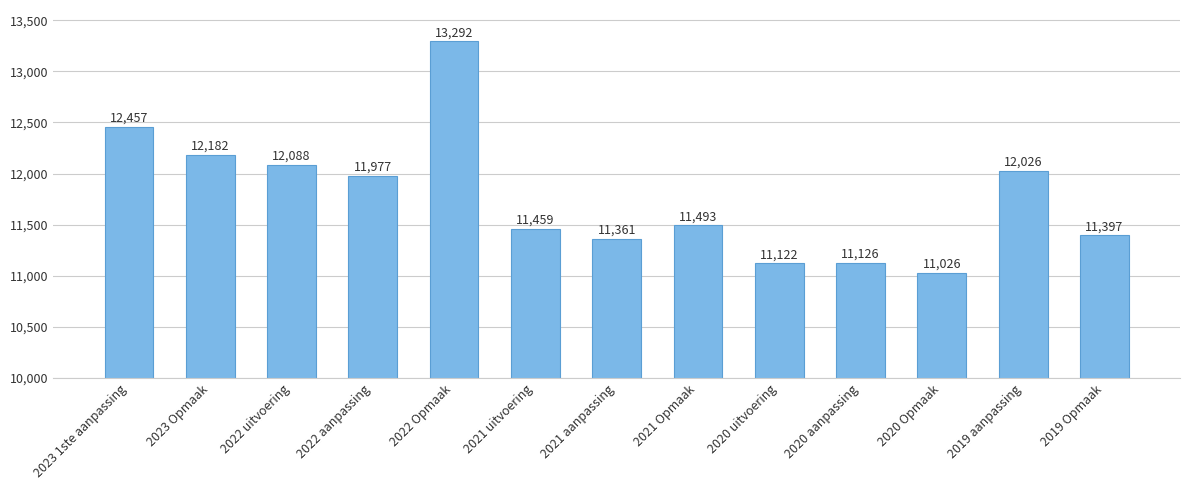

Reading left to right, transcribe all the data shown in this chart.

2023 1ste aanpassing=12457	2023 Opmaak=12182	2022 uitvoering=12088	2022 aanpassing=11977	2022 Opmaak=13292	2021 uitvoering=11459	2021 aanpassing=11361	2021 Opmaak=11493	2020 uitvoering=11122	2020 aanpassing=11126	2020 Opmaak=11026	2019 aanpassing=12026	2019 Opmaak=11397